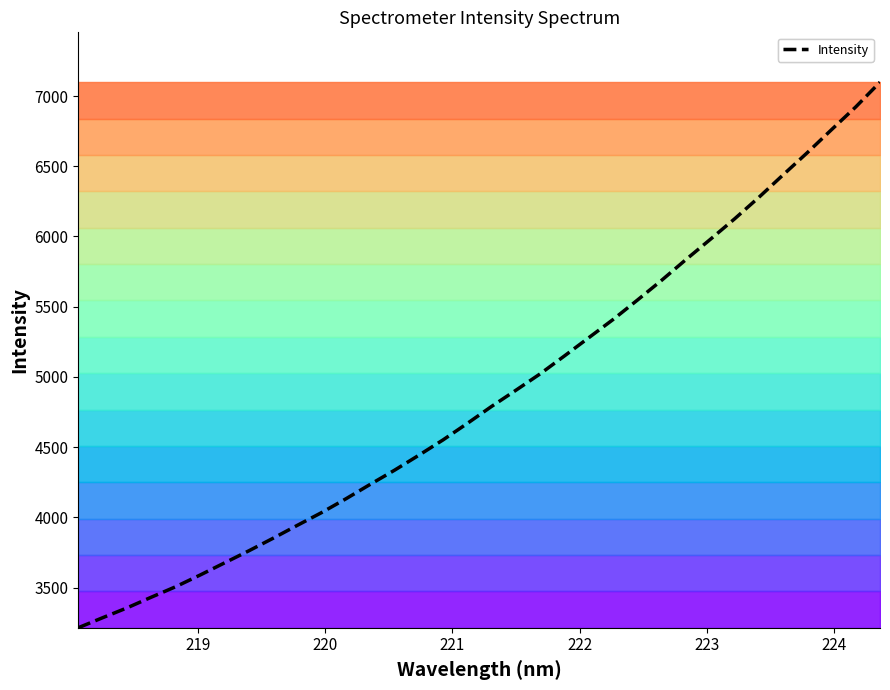

What is the highest value of the Intensity series?

7098.5